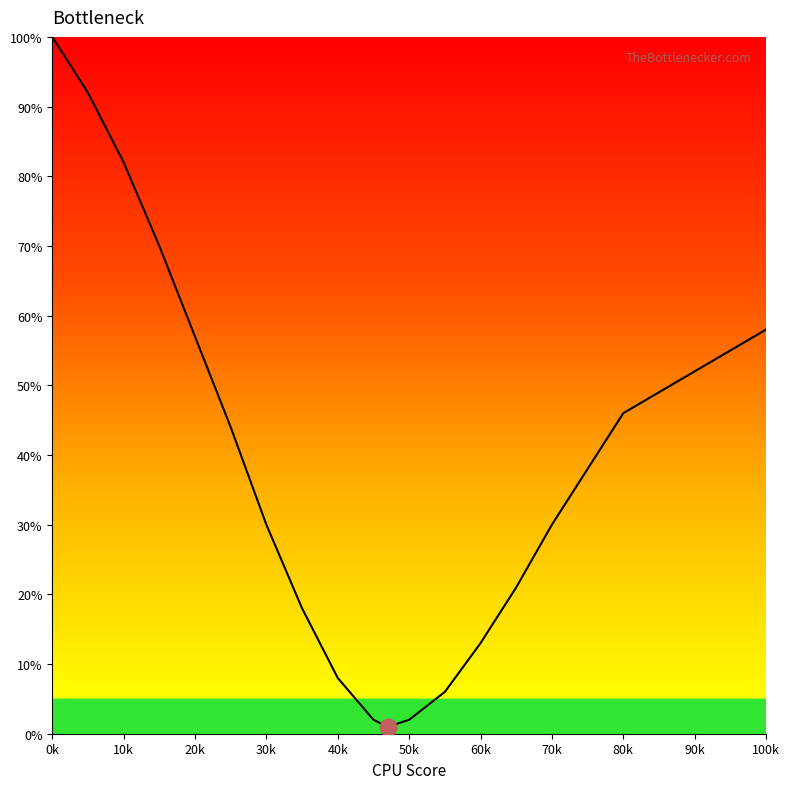

What is the maximum value shown in the chart?

1.0